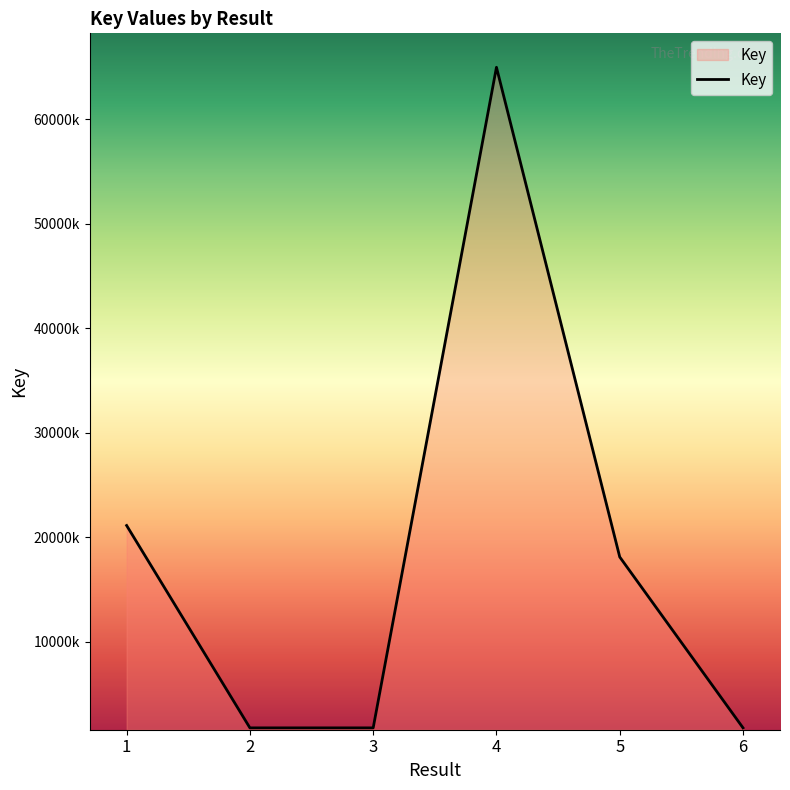

Reading left to right, what are all the values shown in this chart?

1=21129329	2=1769697	3=1769694	4=64966969	5=18118185	6=1769699